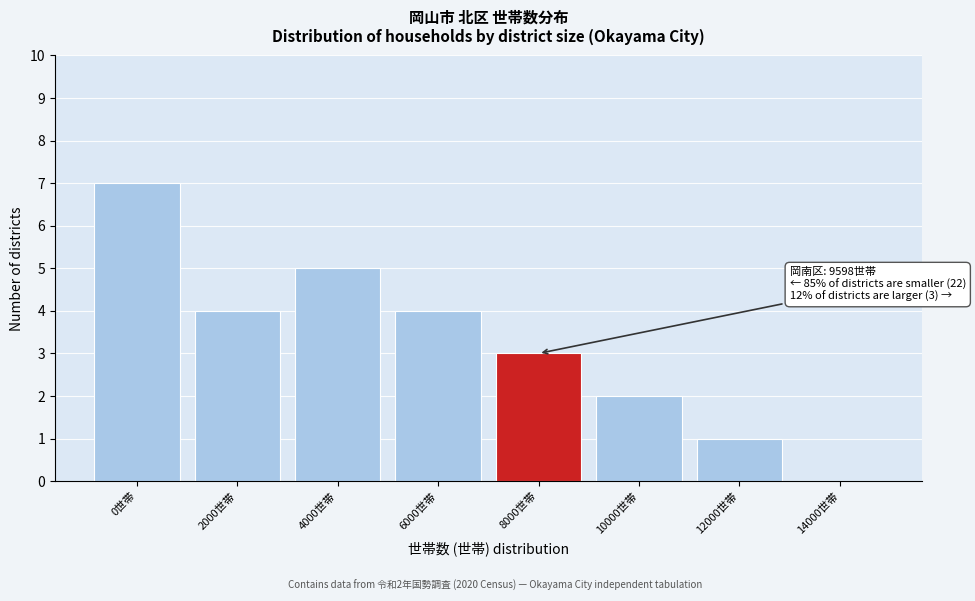

Reading left to right, transcribe all the data shown in this chart.

0世帯=7	2000世帯=4	4000世帯=5	6000世帯=4	8000世帯=3	10000世帯=2	12000世帯=1	14000世帯=0